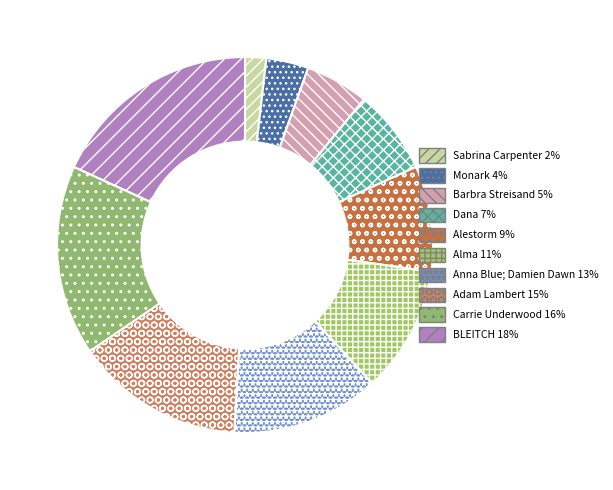

How many segments does this pie chart have?

10